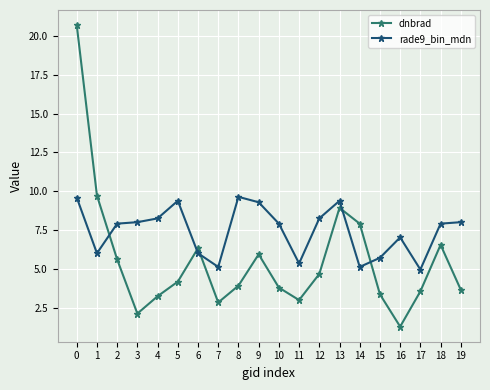

What is the value of the rade9_bin_mdn point at the 17th from the left?

7.0